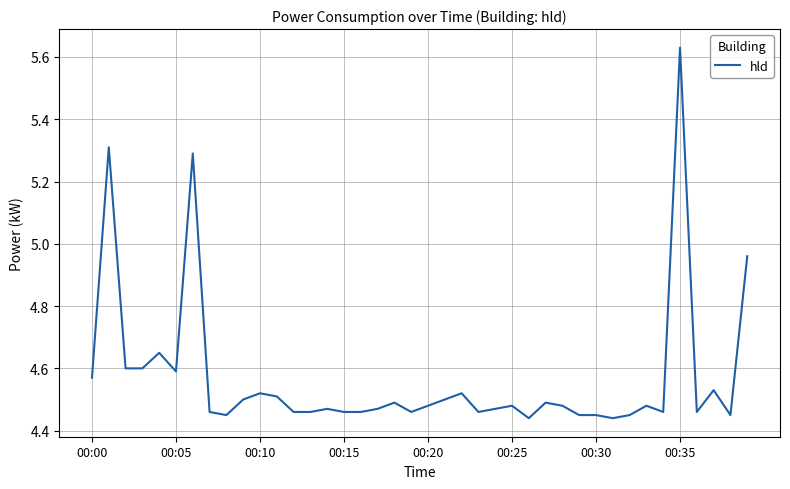

At which category does the chart reach its peak across all series?

00:35